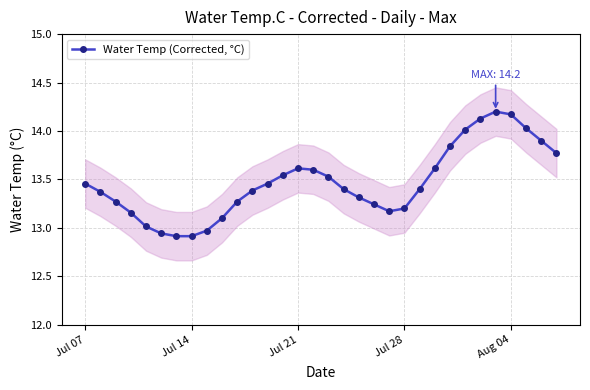

The value of Water Temp (Corrected, °C) at Aug 04 is 14.2. True or false?

True